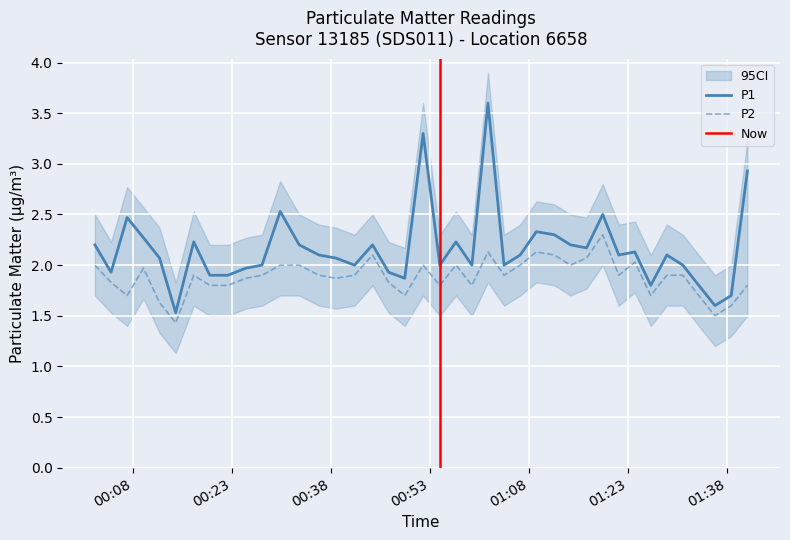

True or false: P2 and P1 cross at least once.

False